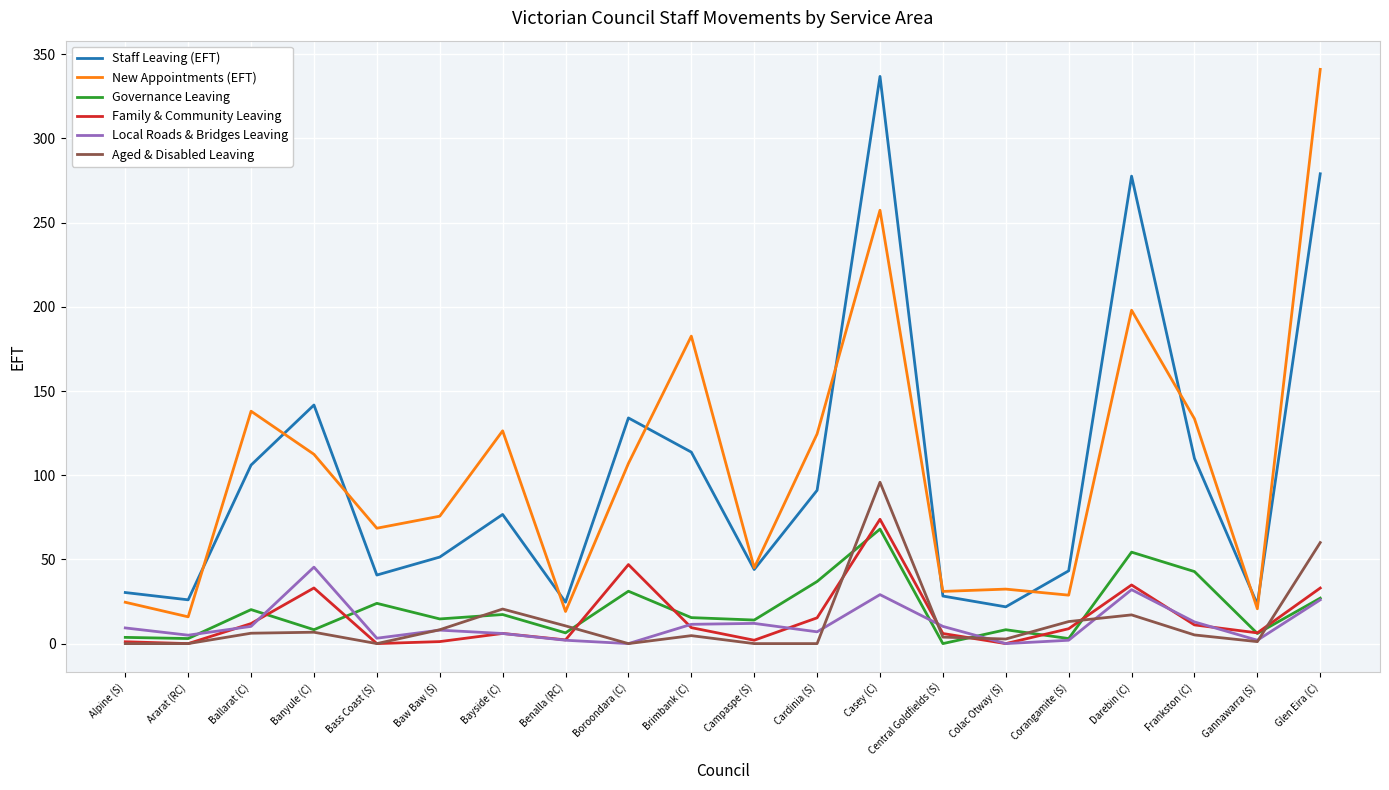

What are all the series names shown in the legend?

Staff Leaving (EFT), New Appointments (EFT), Governance Leaving, Family & Community Leaving, Local Roads & Bridges Leaving, Aged & Disabled Leaving